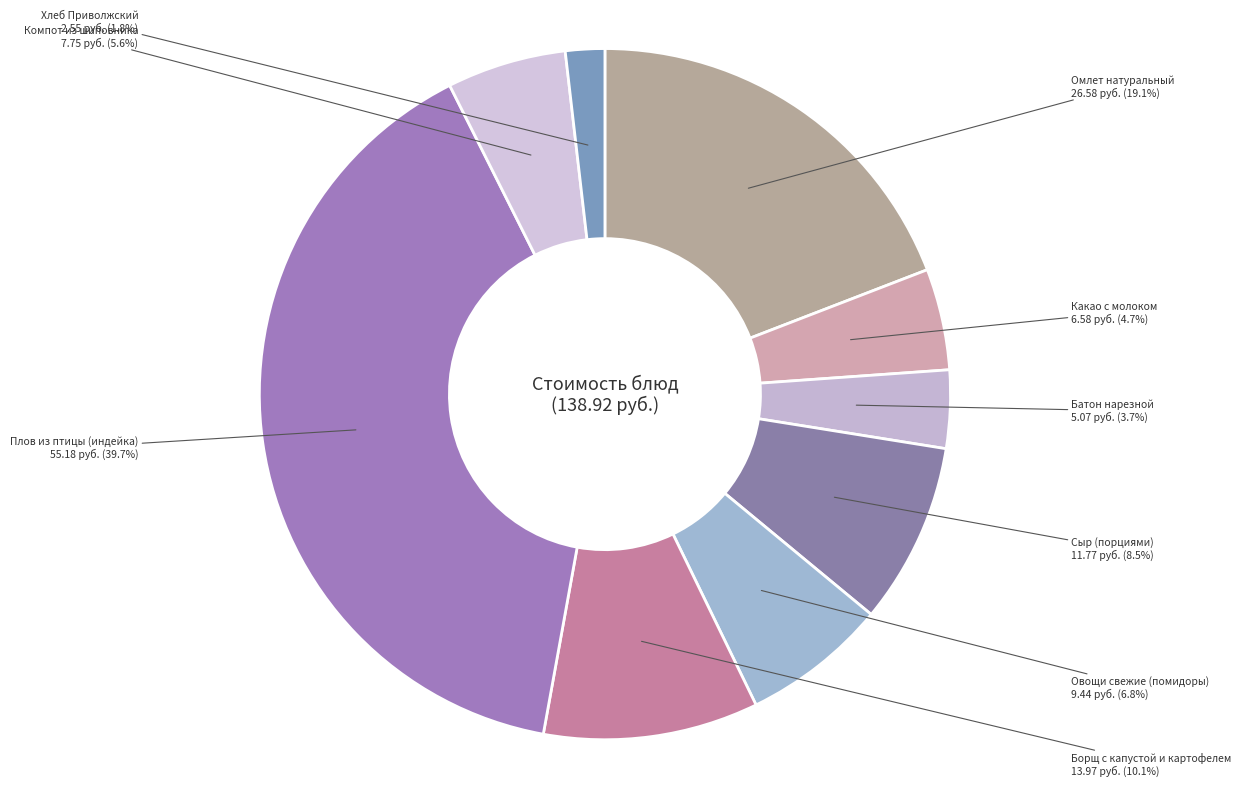

To the nearest percent, what portion does Овощи свежие (помидоры) represent?

7%